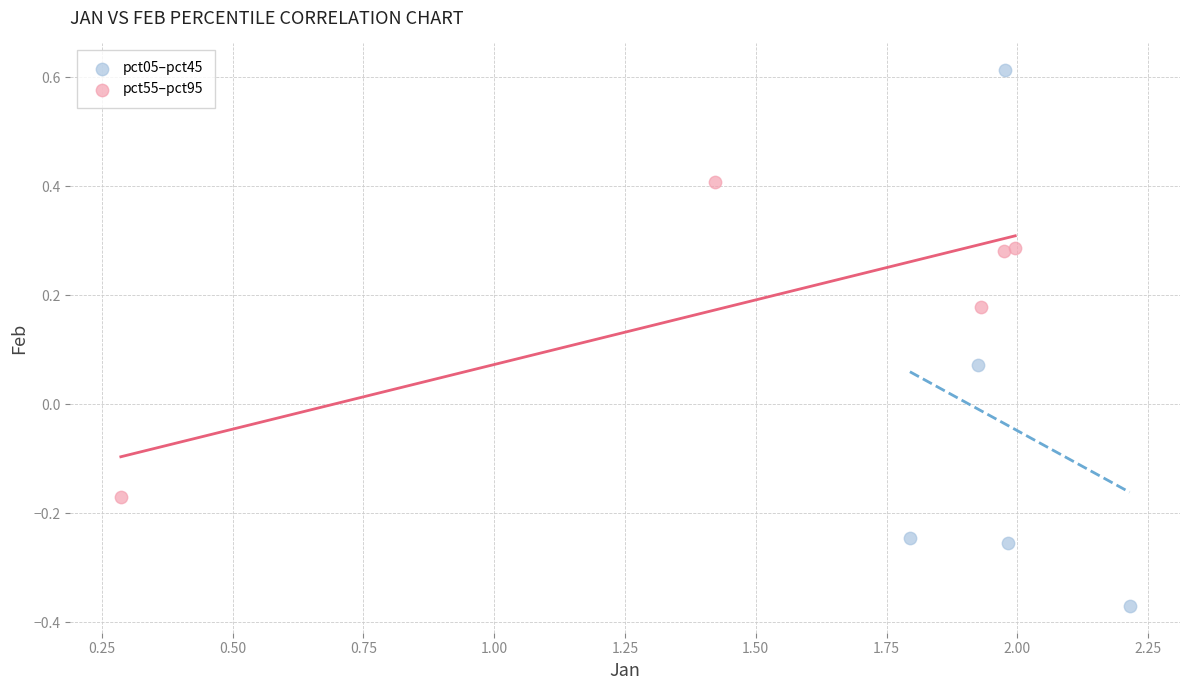

Which series has the widest spread of Y values?

pct05–pct45